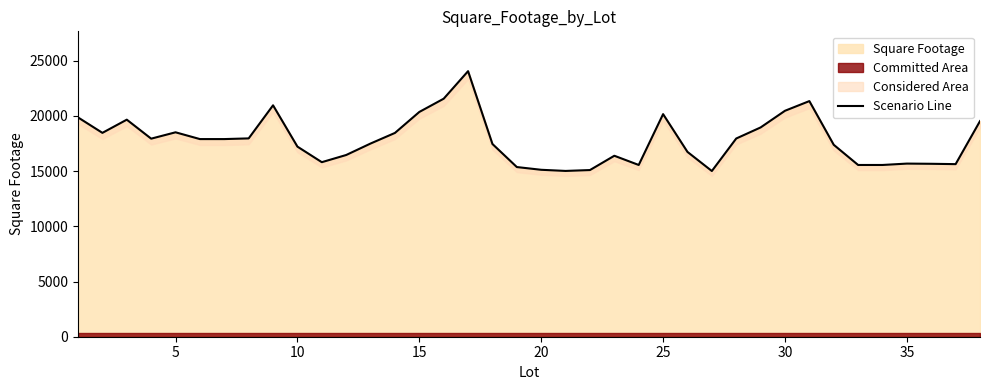

How many lines are shown in the chart?

1